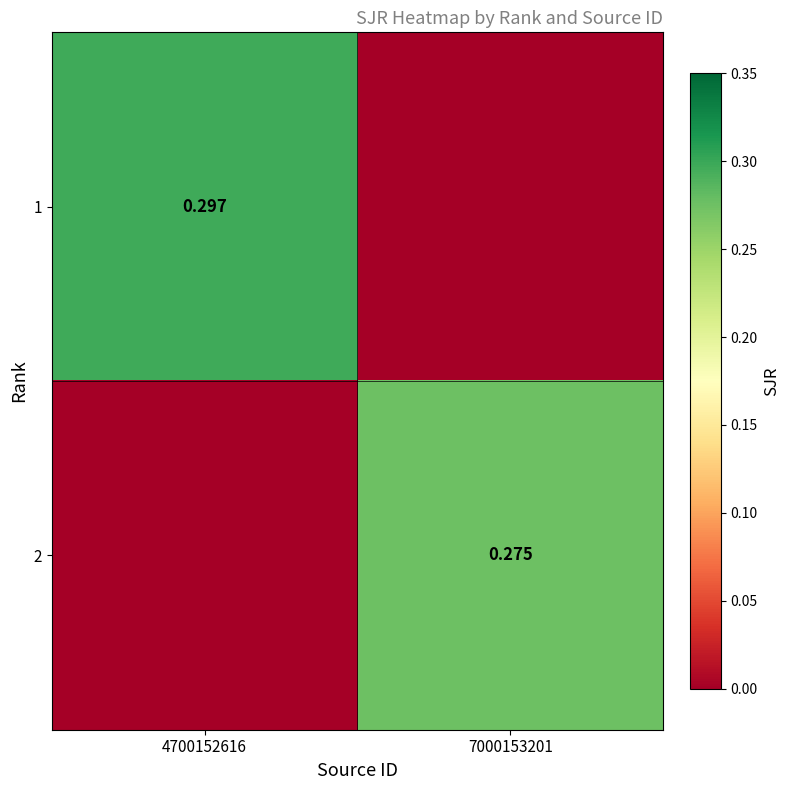

What is the sum of the 1 values at 7000153201 and 4700152616?

0.3